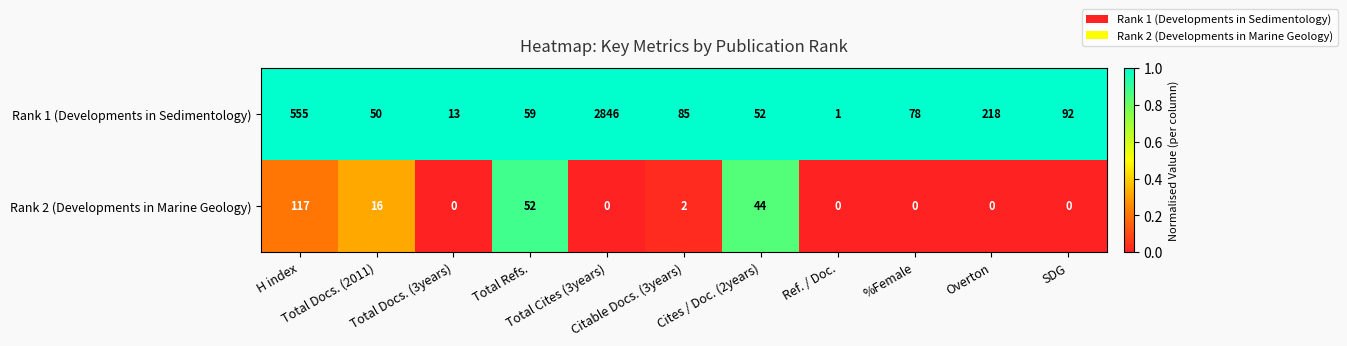

What is the difference between the highest and lowest values at Total Docs. (2011)?

34